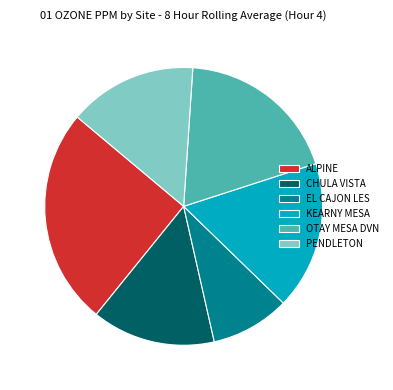

Rank the categories by value from lowest to highest.

EL CAJON LES, CHULA VISTA, PENDLETON, KEARNY MESA, OTAY MESA DVN, ALPINE